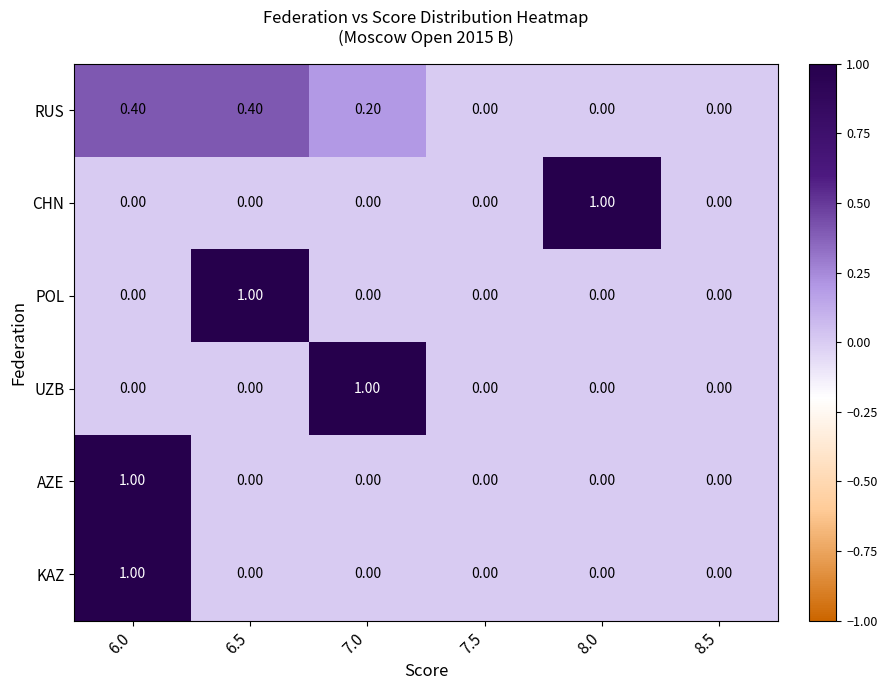

What is the spread (max minus min) of values at 8.0?

1.0